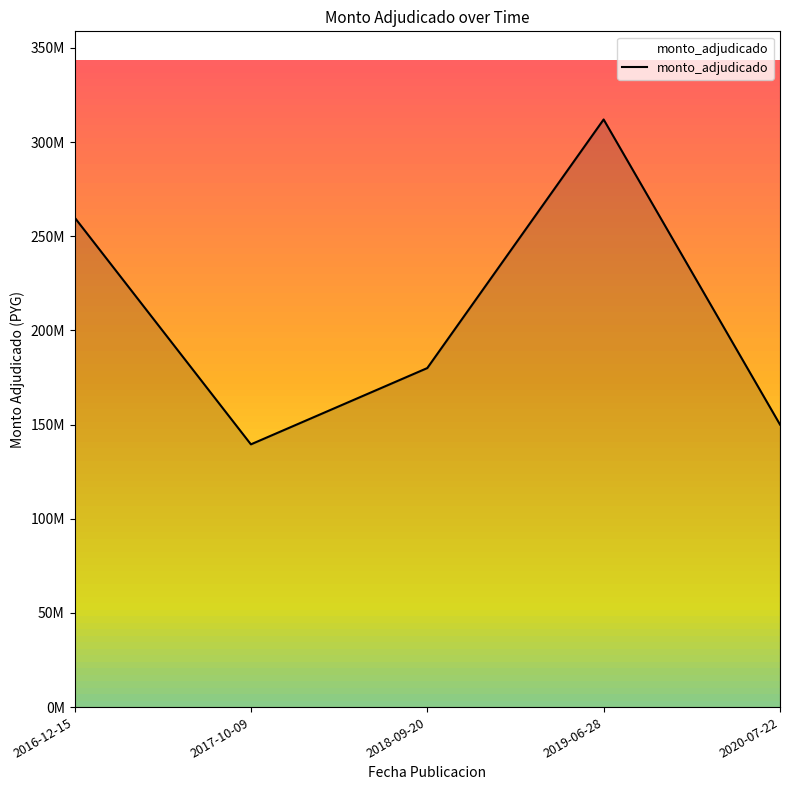

At which label is the value closest to 225750000?

2016-12-15